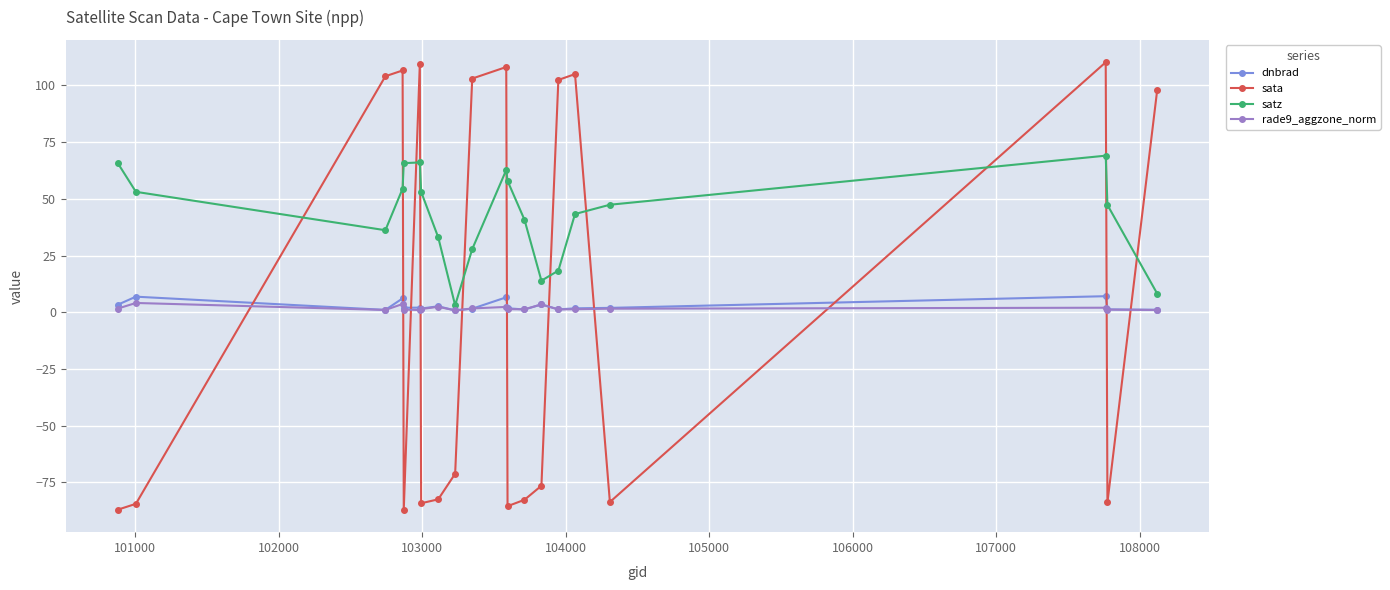

True or false: rade9_aggzone_norm and sata intersect in this chart.

True